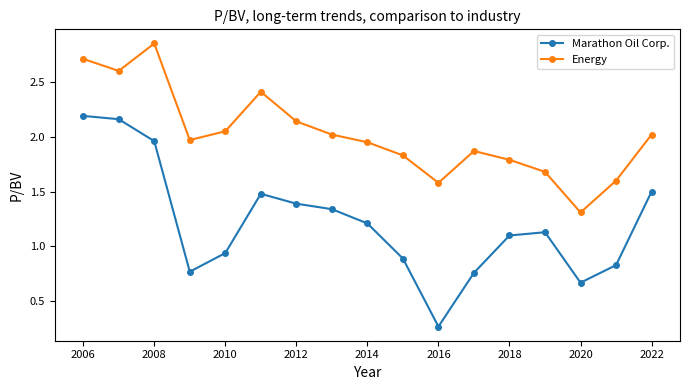

At how many categories does at least one series exceed 1?

17